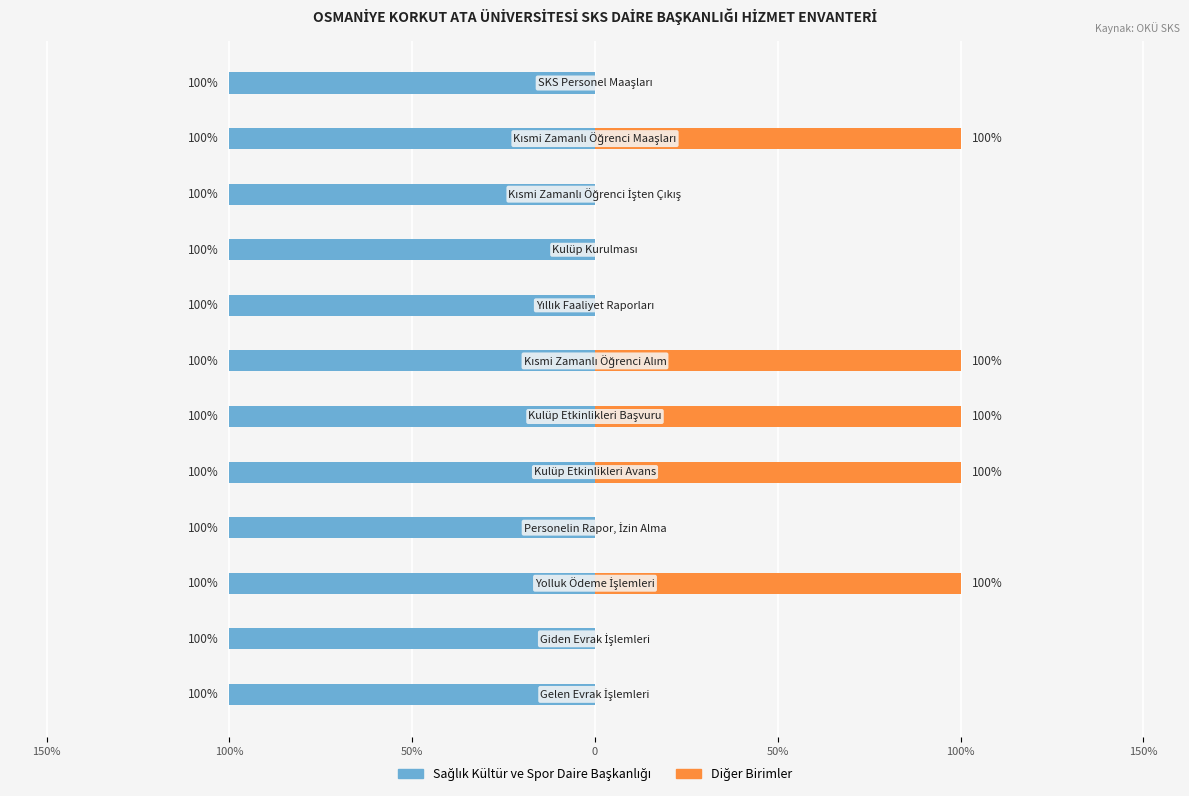

What are all the series names shown in the legend?

Sağlık Kültür ve Spor Daire Başkanlığı, Diğer Birimler